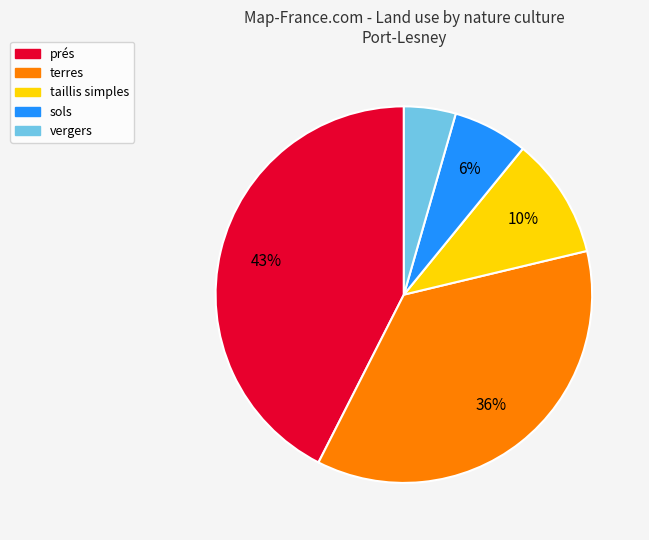

Between sols and terres, which is larger?

terres